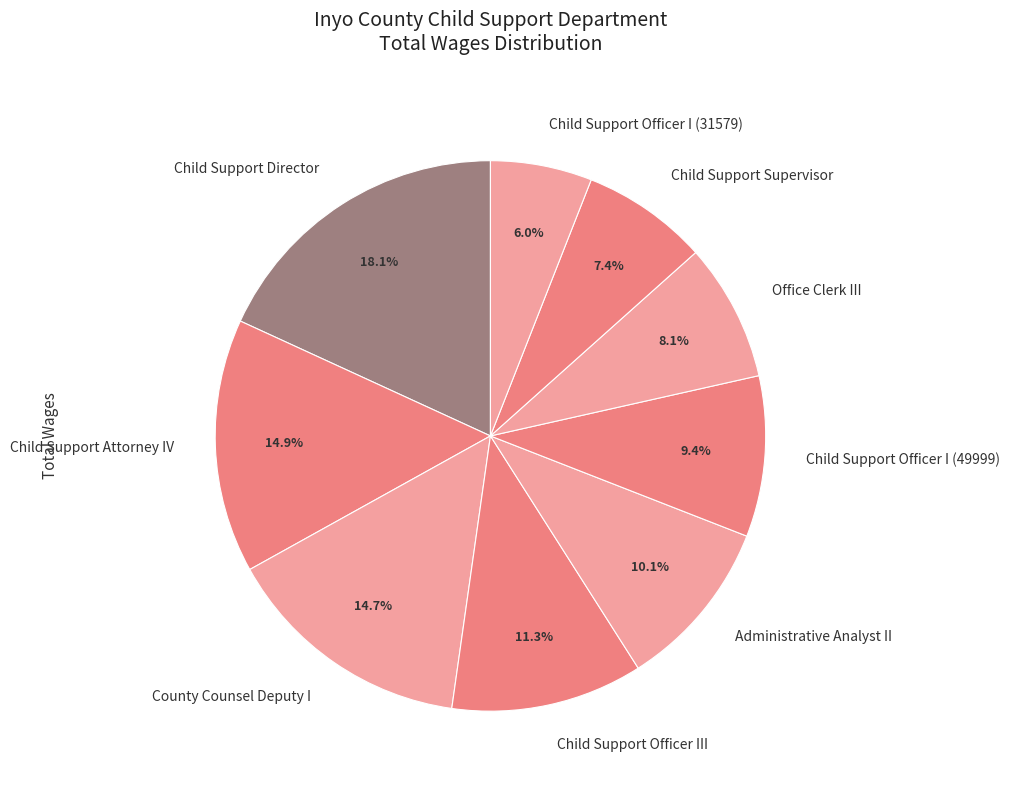

To the nearest percent, what is the combined percentage of Child Support Attorney IV and Child Support Officer I (31579)?

21%